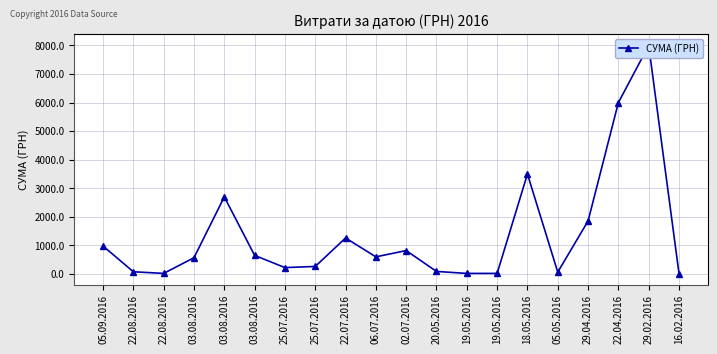

What is the average value?

1386.8